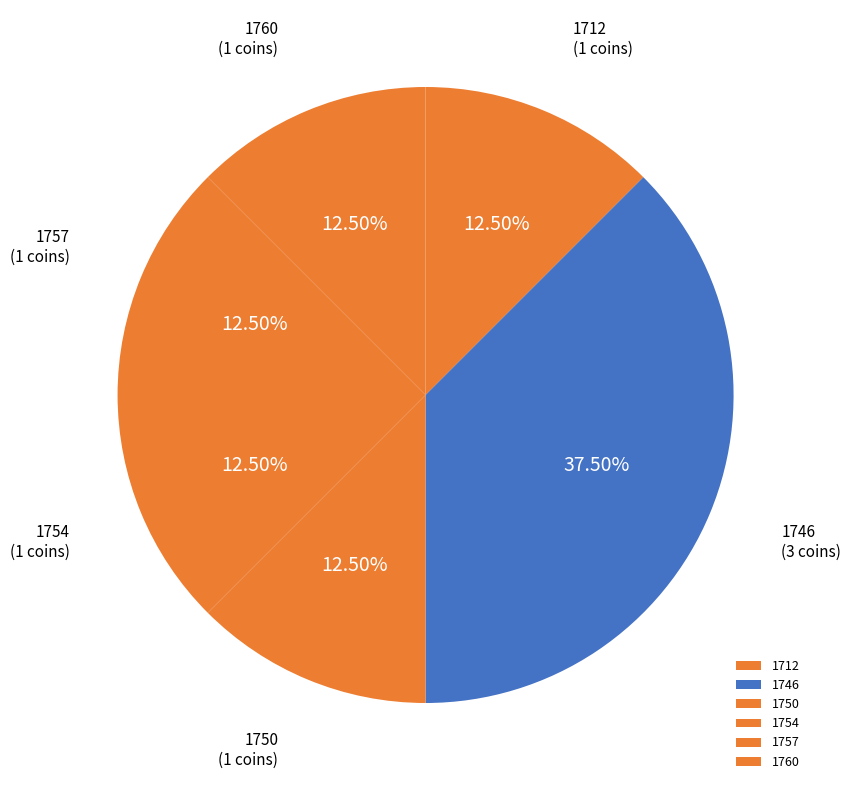

What is the largest slice in the pie chart?

1746